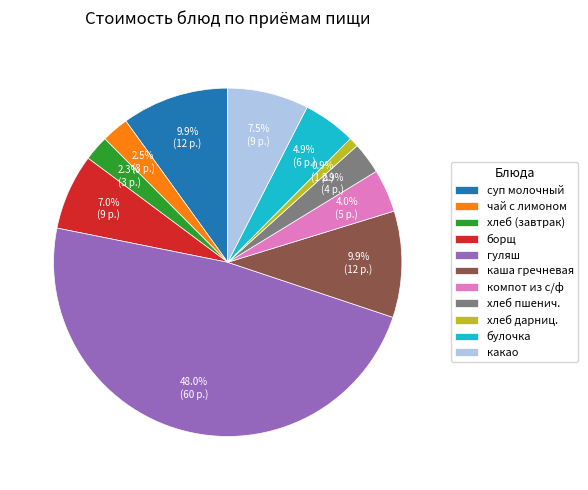

The борщ slice represents 7% of the pie. True or false?

True